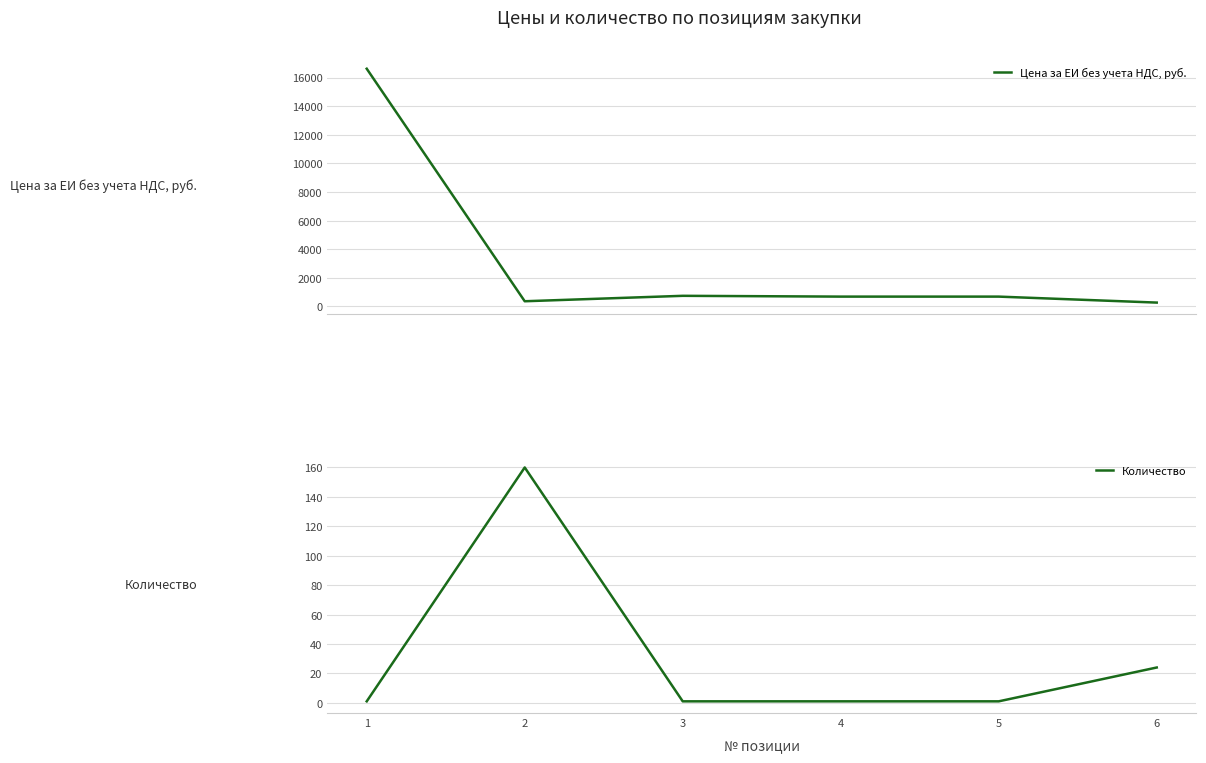

List the series in order of their peak value, lowest first.

Количество, Цена за ЕИ без учета НДС, руб.